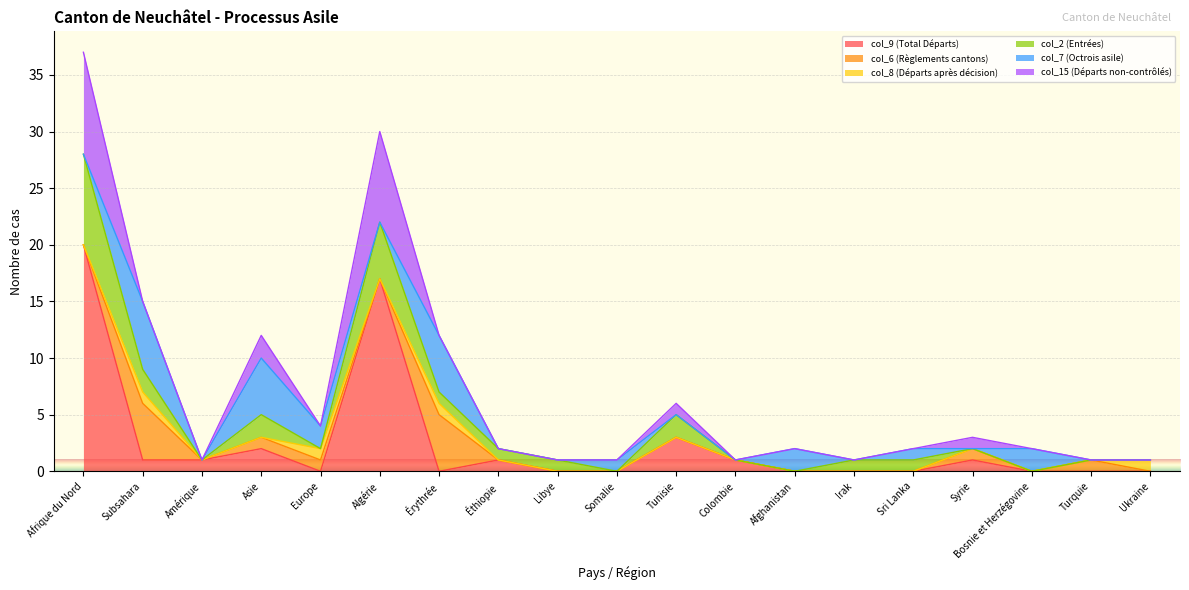

Which category has the highest value in the col_2 (Entrées) series?

Afrique du Nord